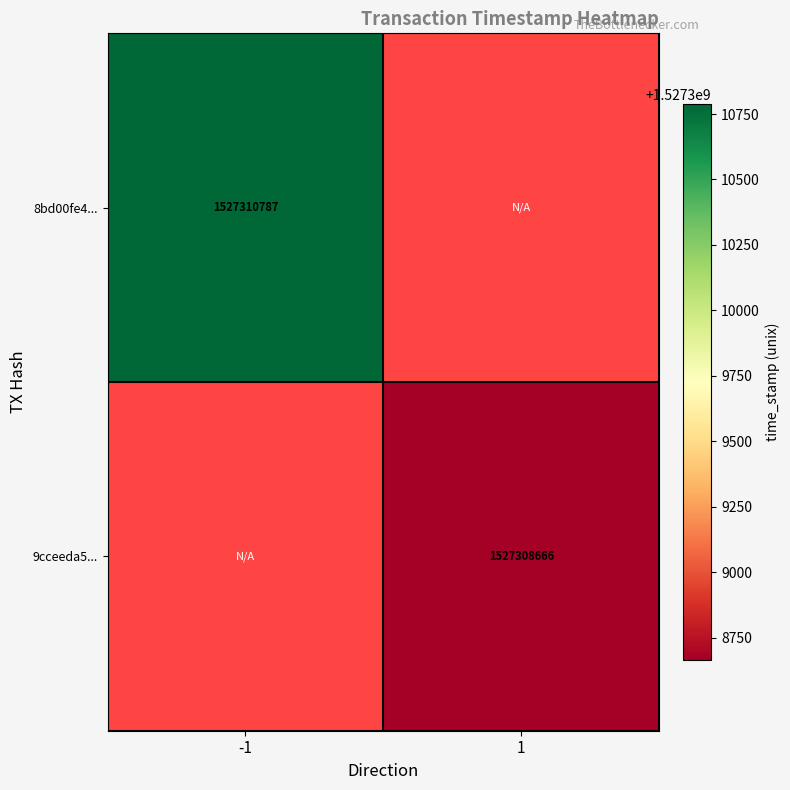

The 8bd00fe4... series shows 1527310787 at -1. True or false?

True